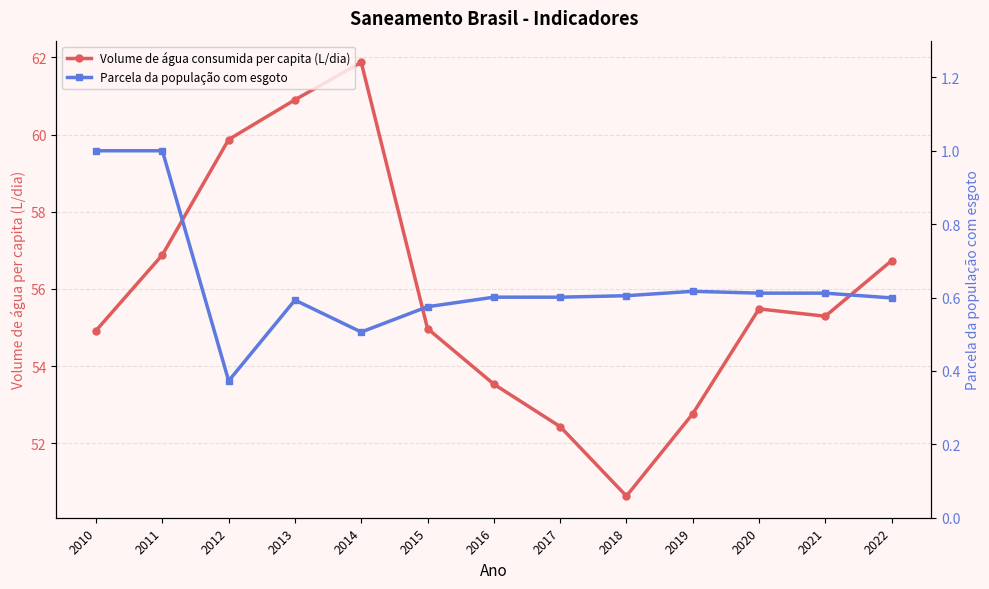

What are all the series names shown in the legend?

Volume de água consumida per capita (L/dia), Parcela da população com esgoto